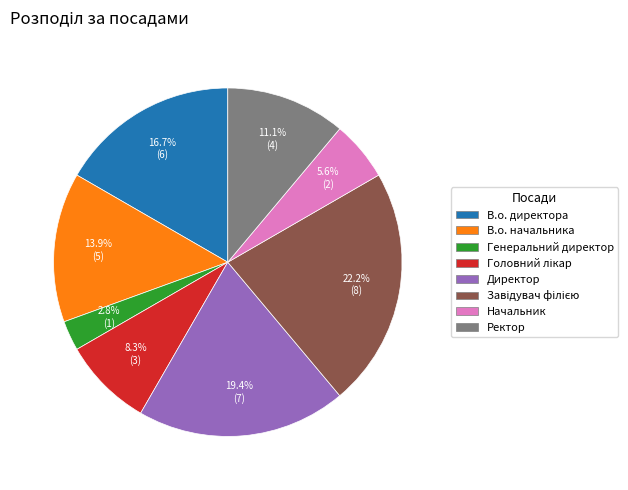

Between Ректор and В.о. директора, which is larger?

В.о. директора